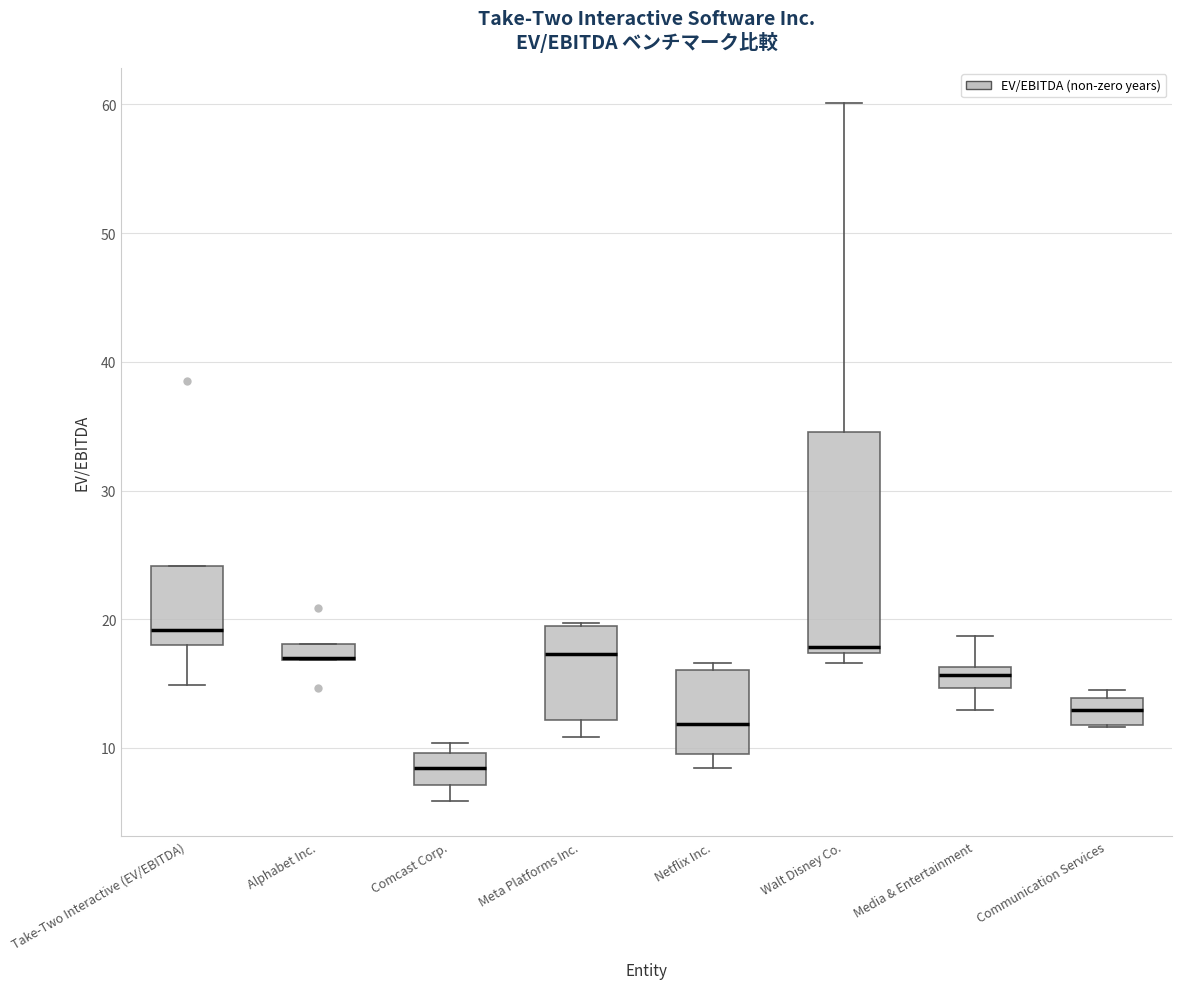

Where does the upper whisker of the box for Media & Entertainment end on the y-axis? The values are not printed on the chart, so give them approximately, as read against the axis.

19